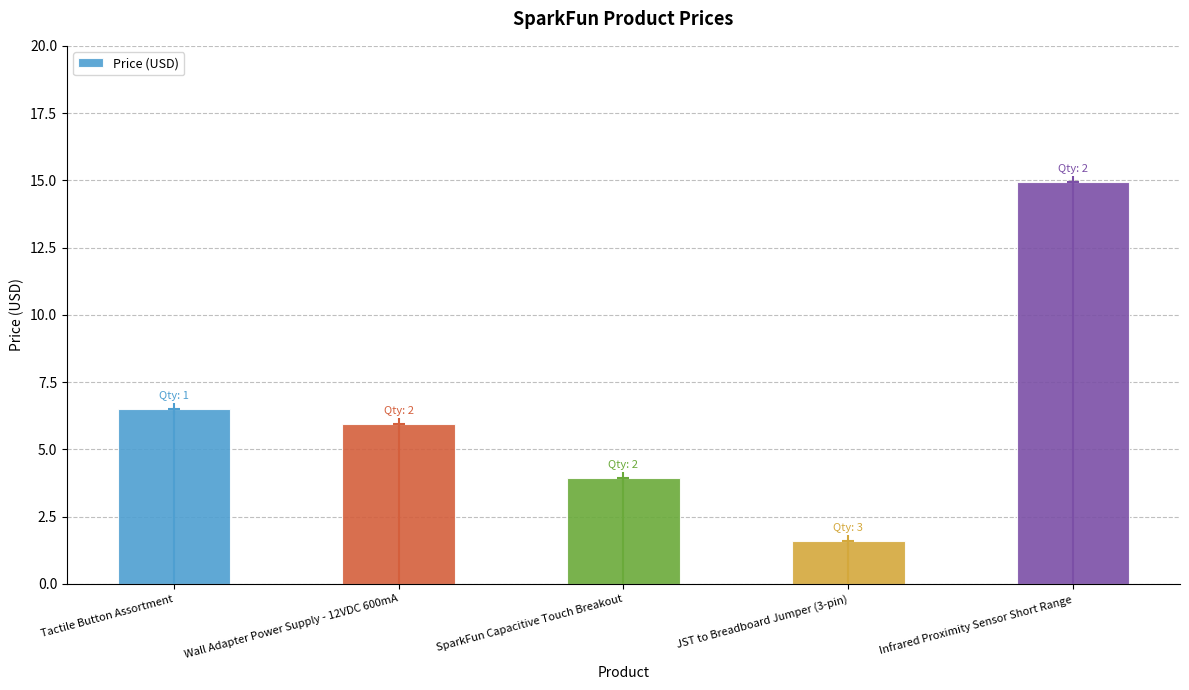

What is the value of the 3rd bar from the left?

4.0